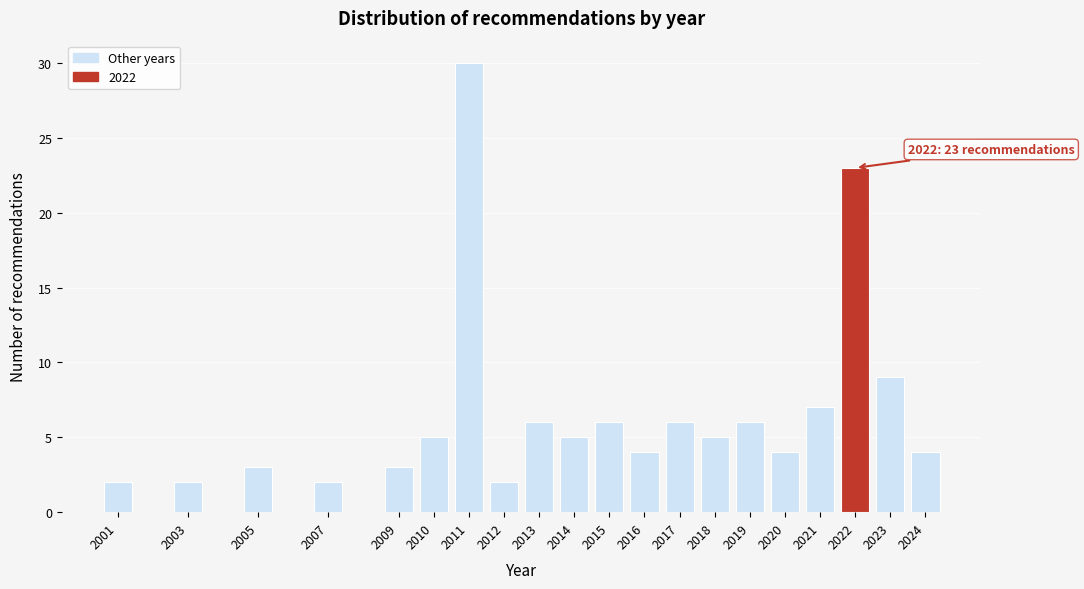

Reading right to left, list all the values displayed in this chart.

2024=4	2023=9	2022=23	2021=7	2020=4	2019=6	2018=5	2017=6	2016=4	2015=6	2014=5	2013=6	2012=2	2011=30	2010=5	2009=3	2007=2	2005=3	2003=2	2001=2